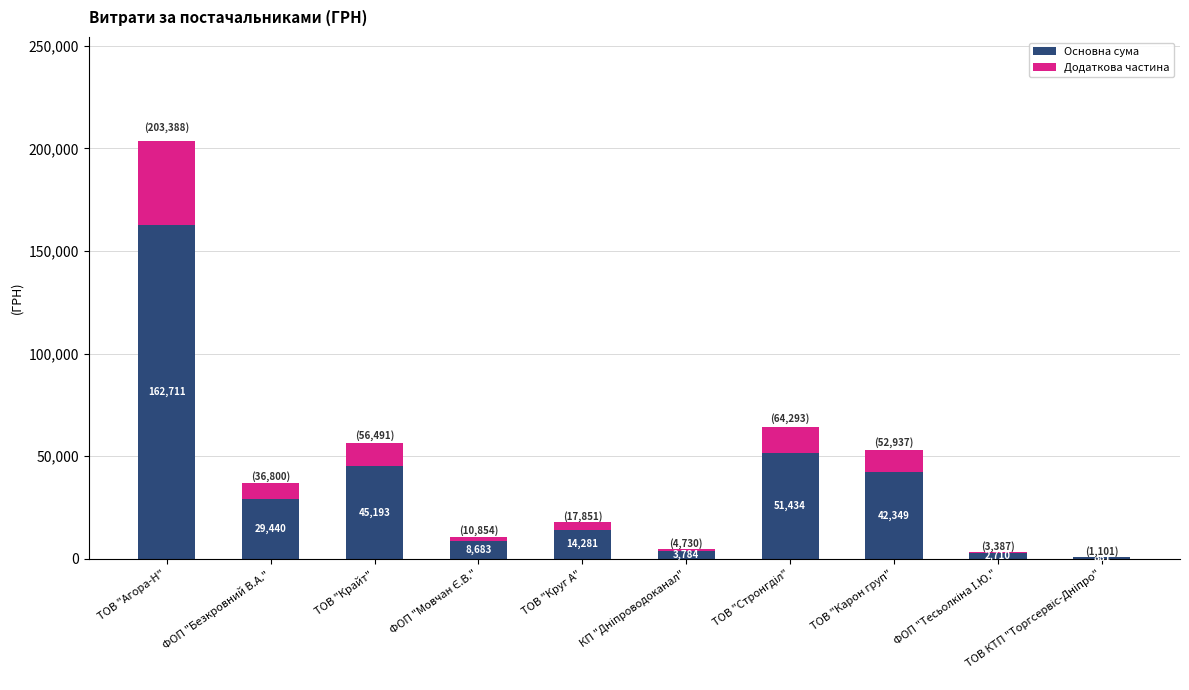

What is the maximum value for Основна сума?

162710.7